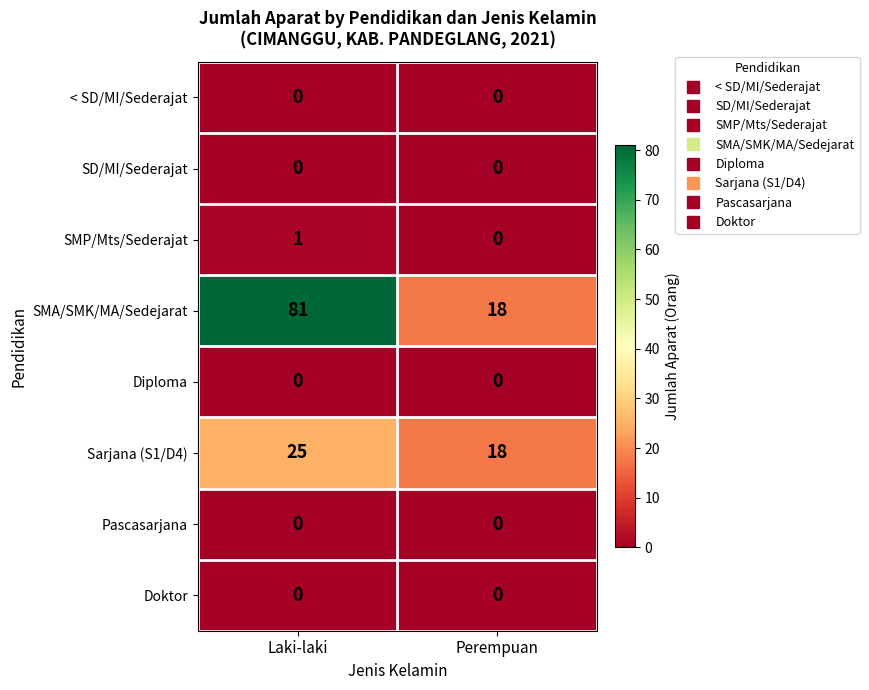

What is the greatest value displayed?

81